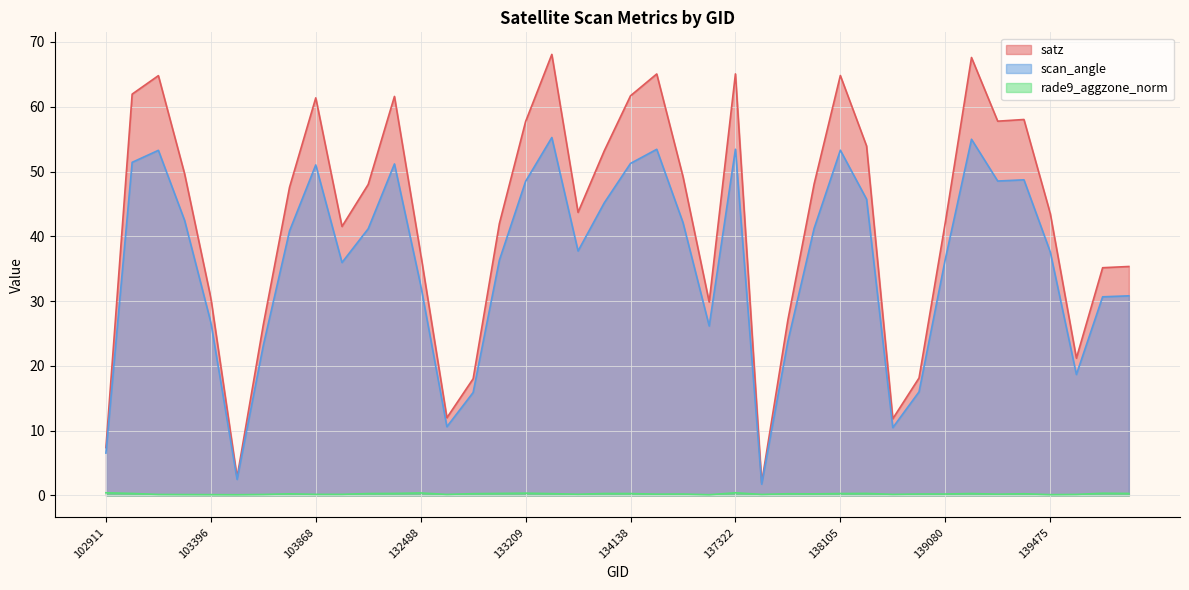

Rank the series at 137715 from highest to lowest value.

satz, scan_angle, rade9_aggzone_norm